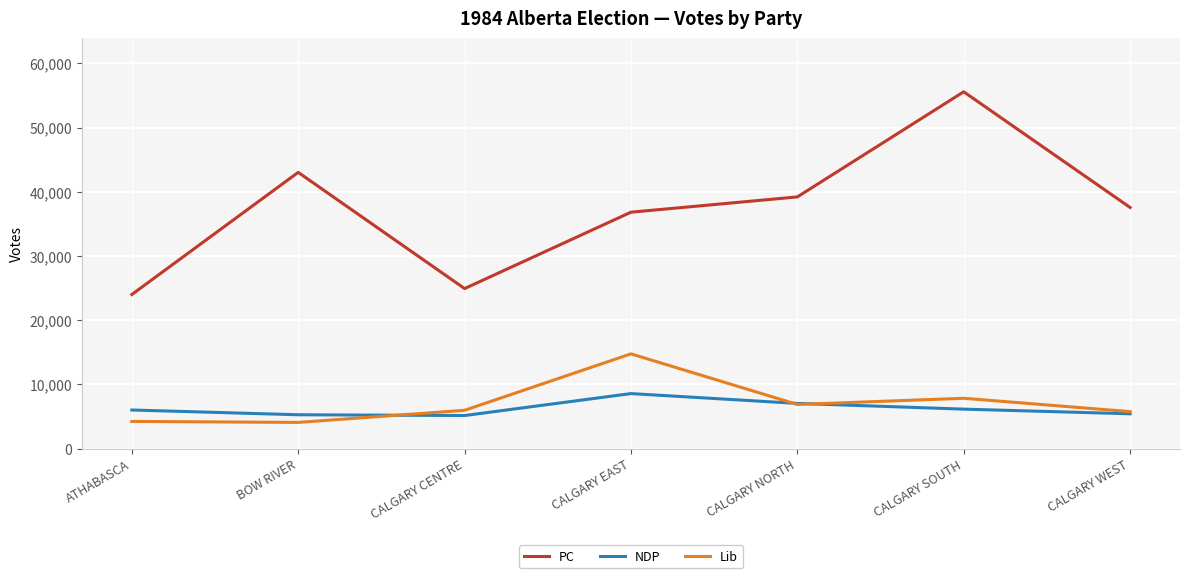

Which series has the largest total across all categories?

PC